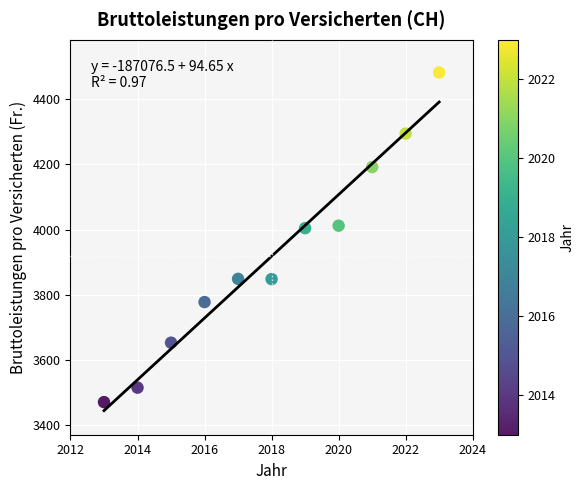

What is the average X value?

2018.0